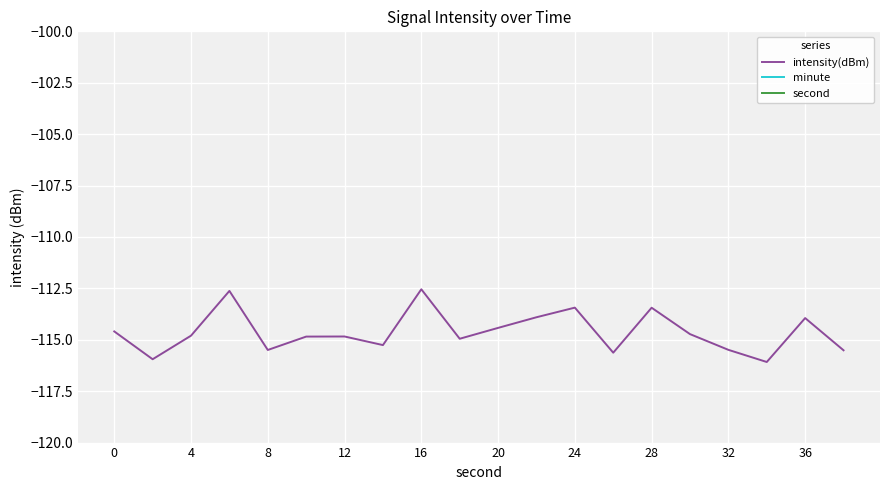

What is the minimum value for intensity(dBm)?

-116.1